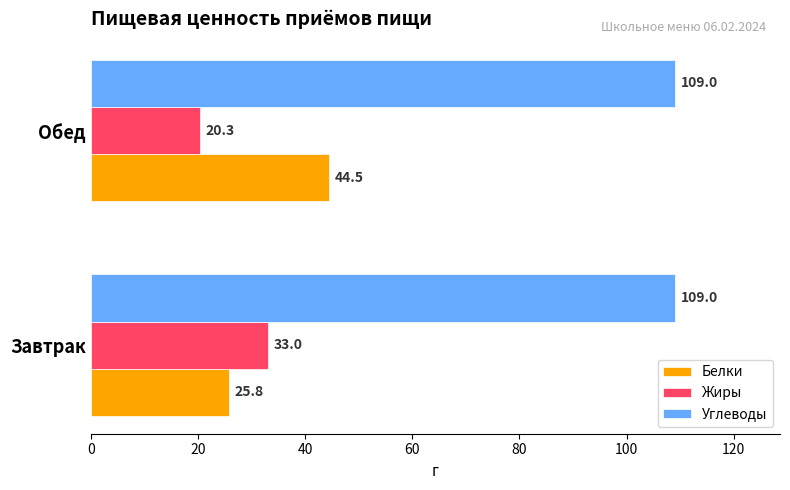

Rank the series by their maximum value, from lowest to highest.

Жиры, Белки, Углеводы